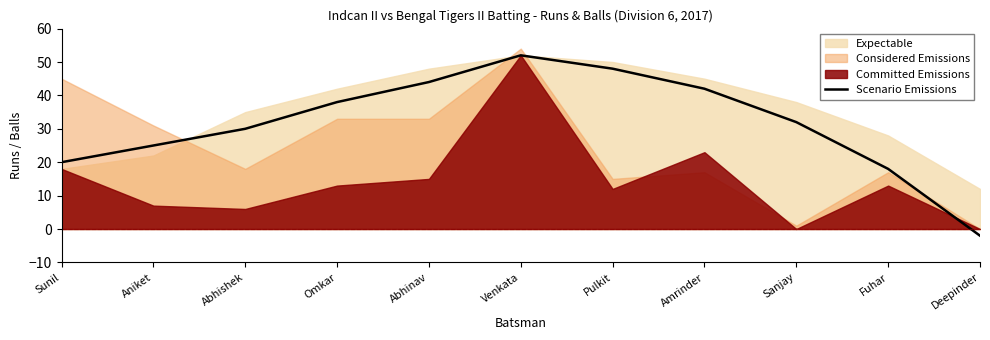

The value of Scenario Emissions at Abhinav is 44. True or false?

True